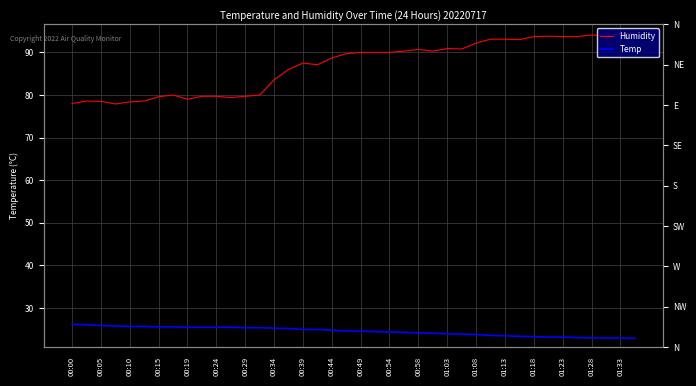

Which series has the widest spread of values?

Humidity